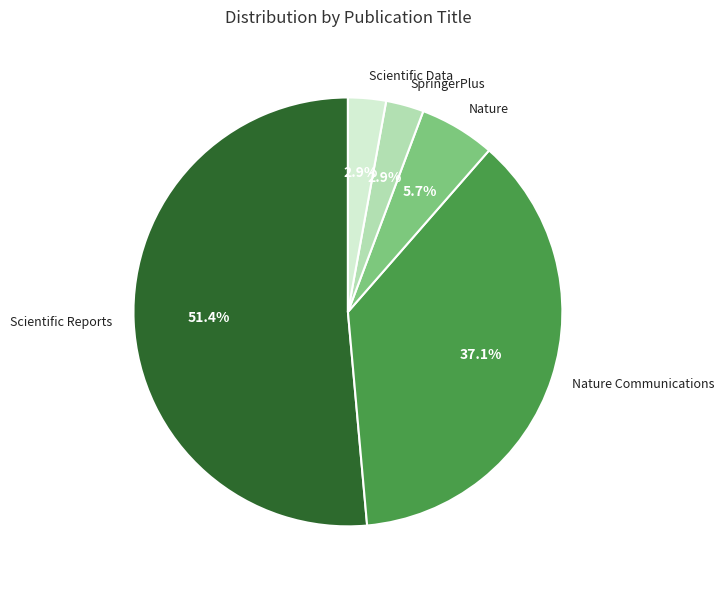

To the nearest percent, what percentage of the pie is Scientific Data?

3%